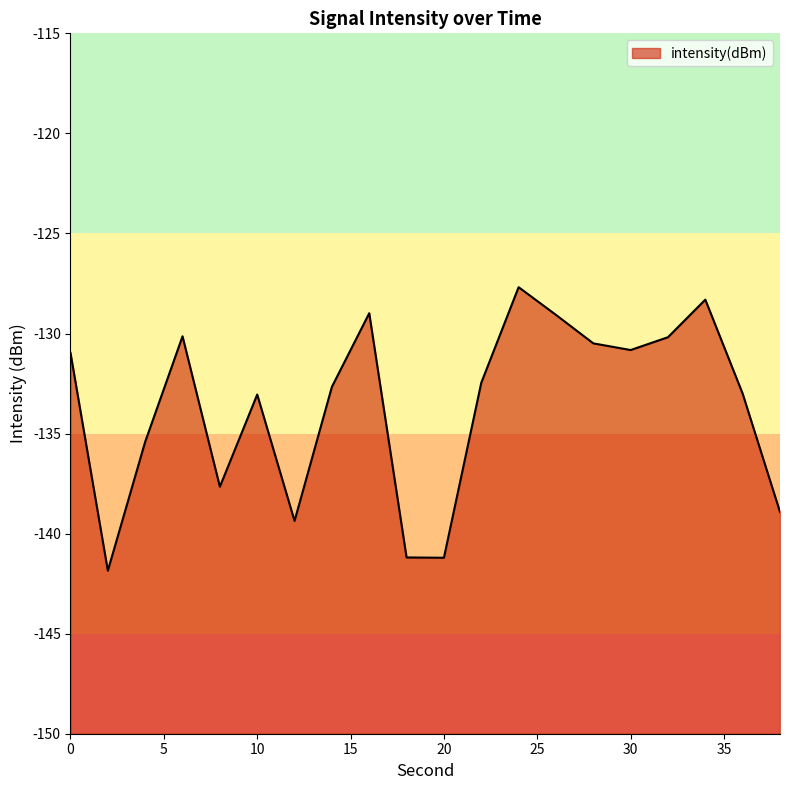

What is the sum of the values at 30 and 32?

-261.0